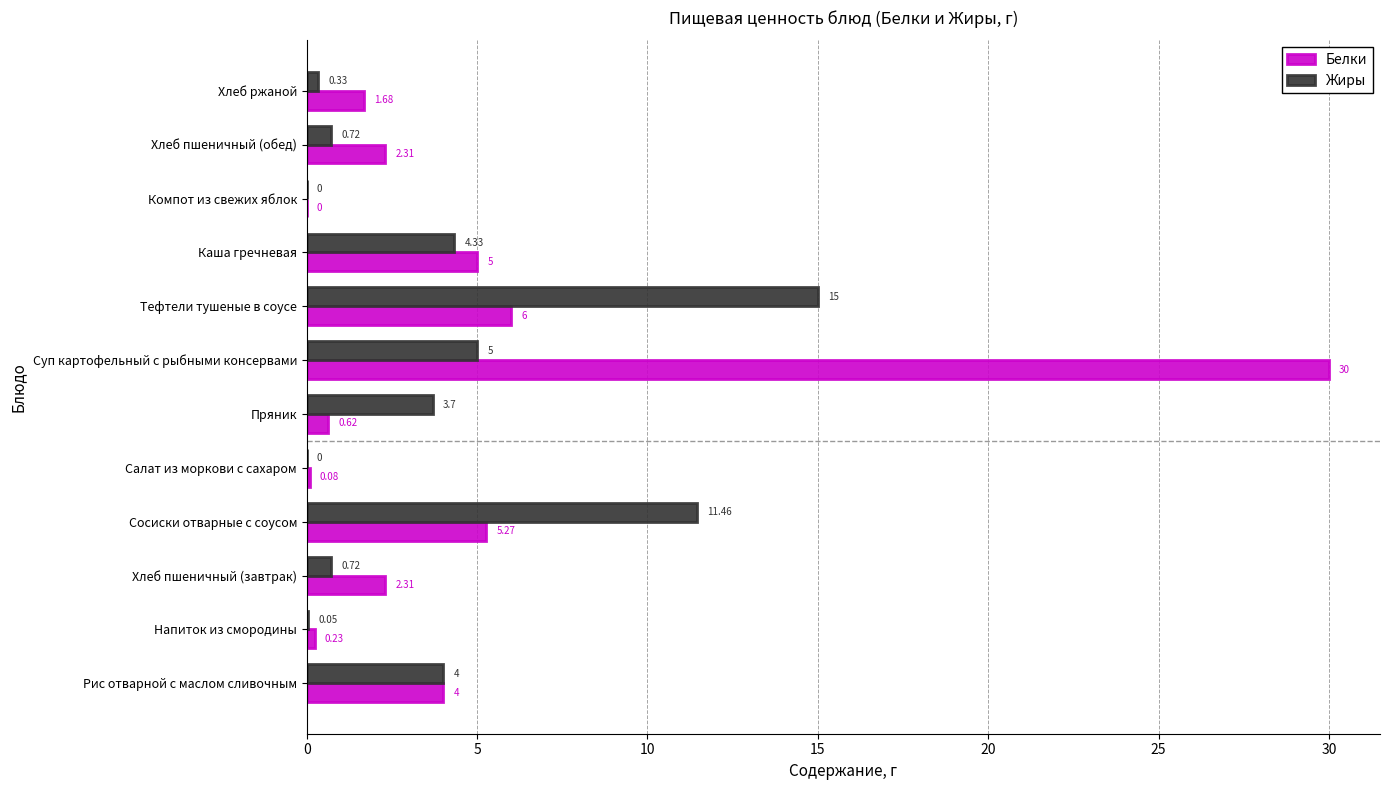

Is the value of Белки at Тефтели тушеные в соусе greater than the value of Жиры at Рис отварной с маслом сливочным?

Yes